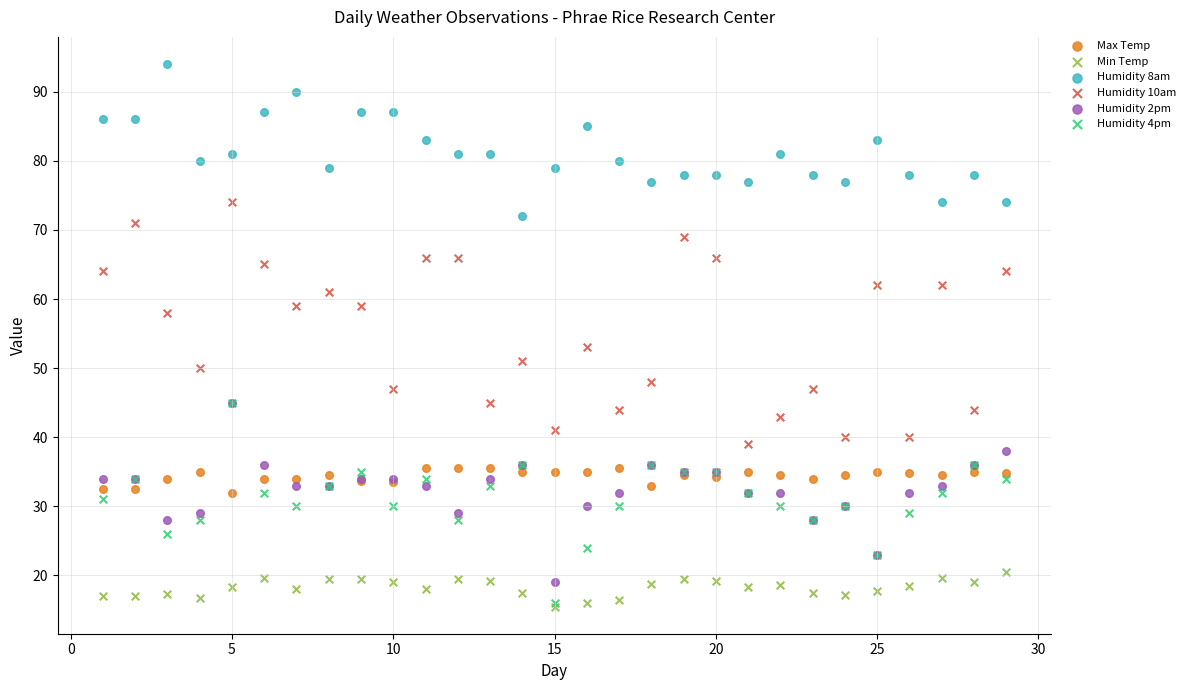

Which series has the largest Y range (max minus min)?

Humidity 10am